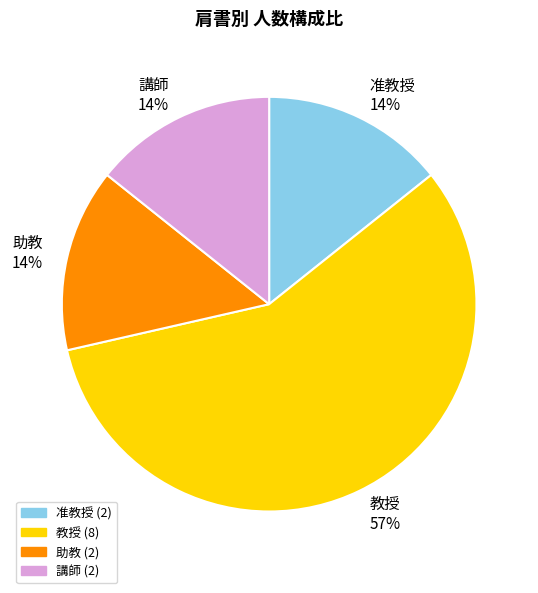

Which slice is the largest?

教授